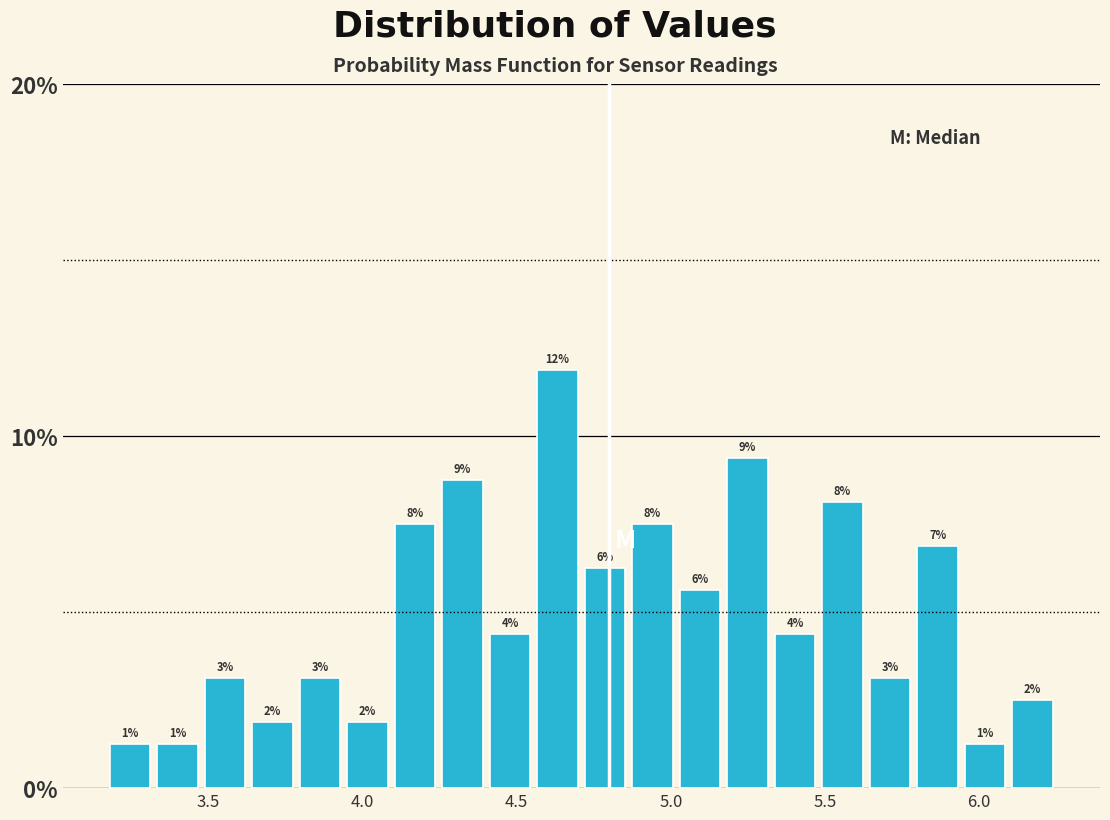

Read against the x-axis, roughly where is the centre of the tallest bar?

4.65